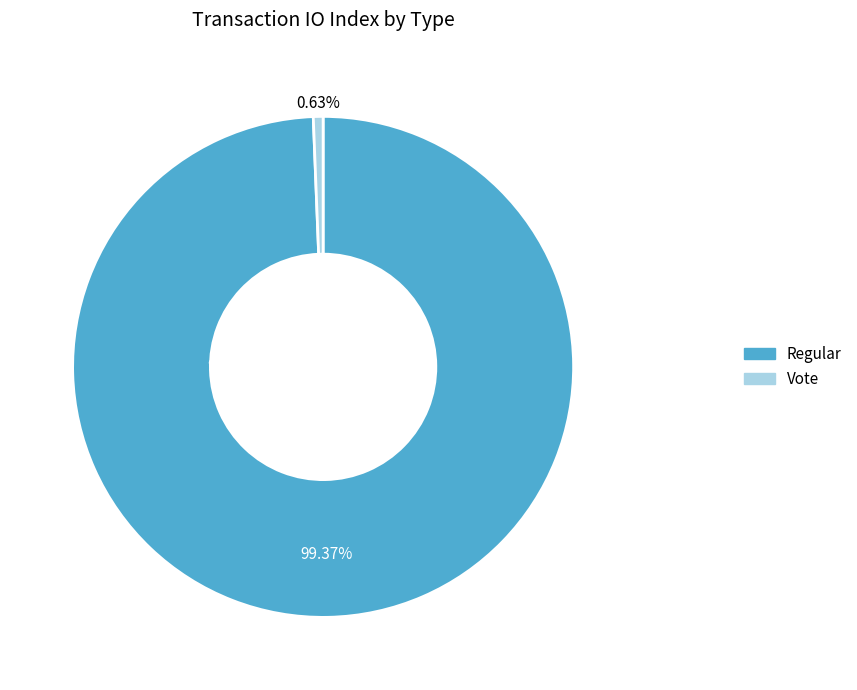

Which category has the biggest portion of the pie?

Regular